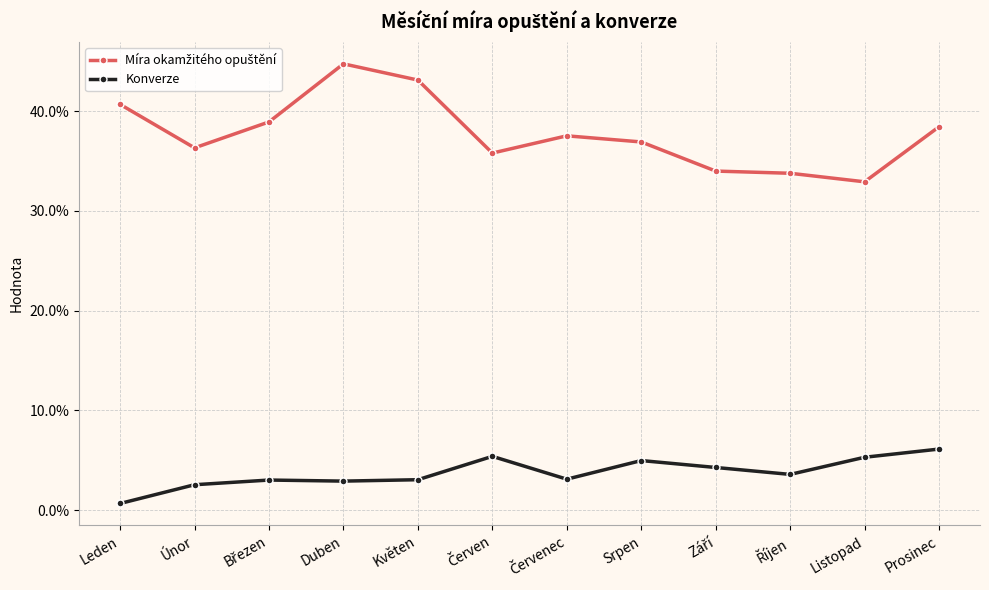

Is this an area chart (filled region under the line)?

No